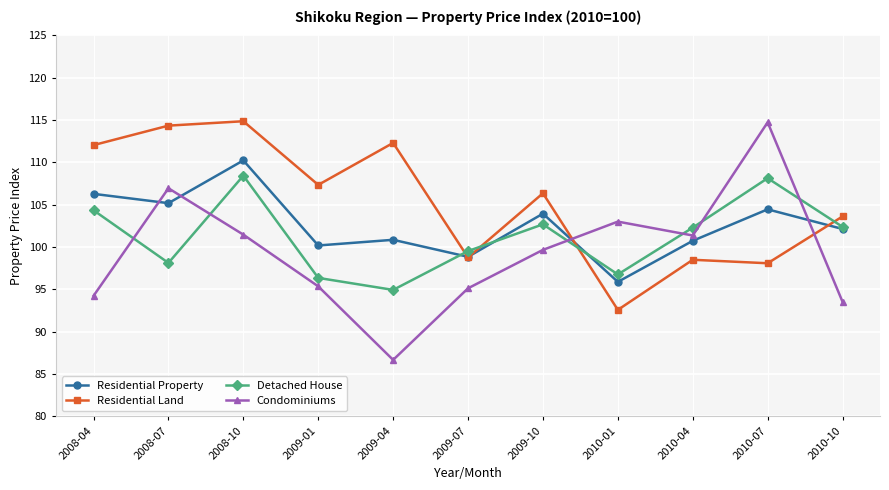

Between which two adjacent categories do Detached House and Residential Property first intersect?

2009-04 and 2009-07